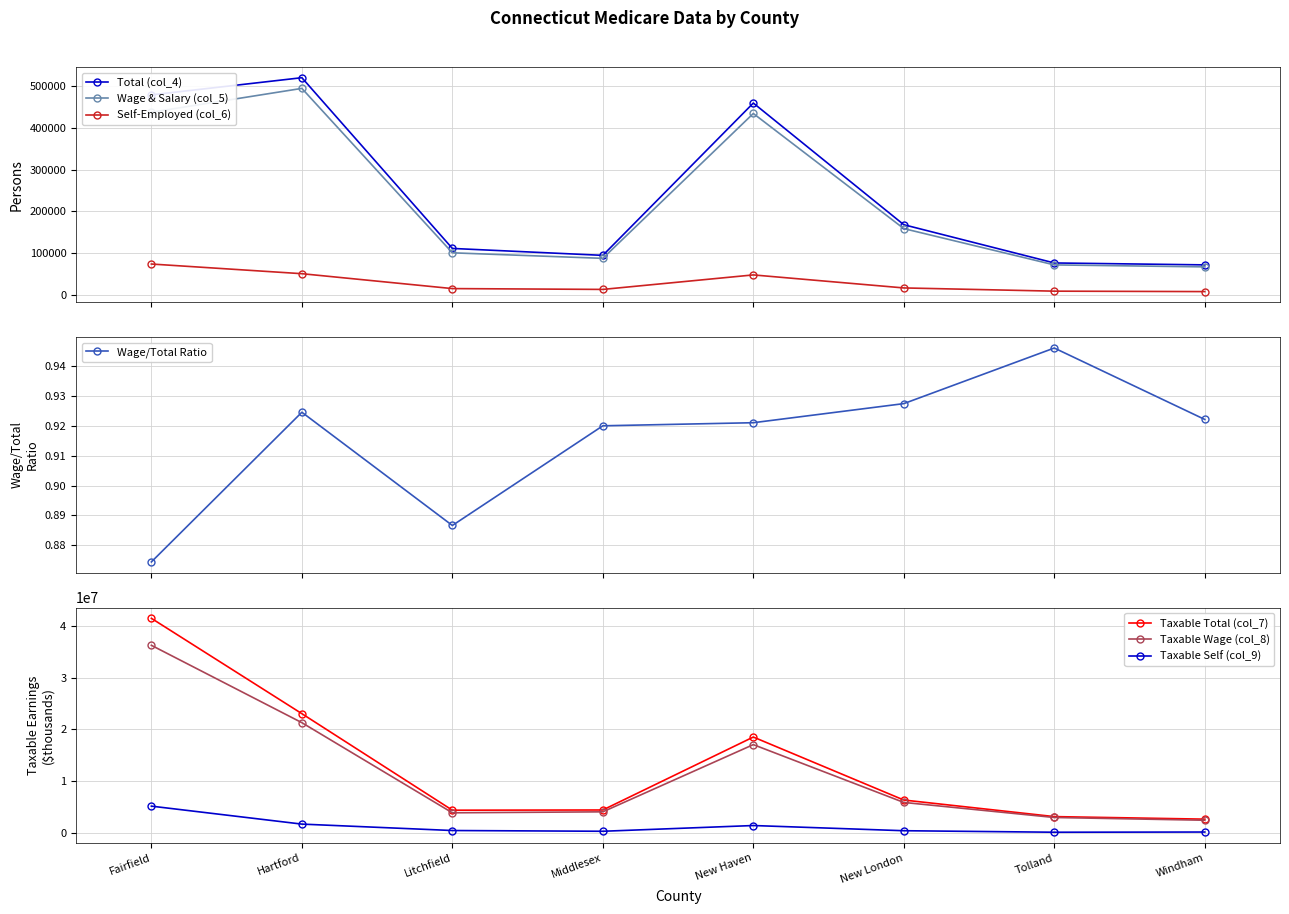

What is the sum of all Wage & Salary (col_5) values?

1851542